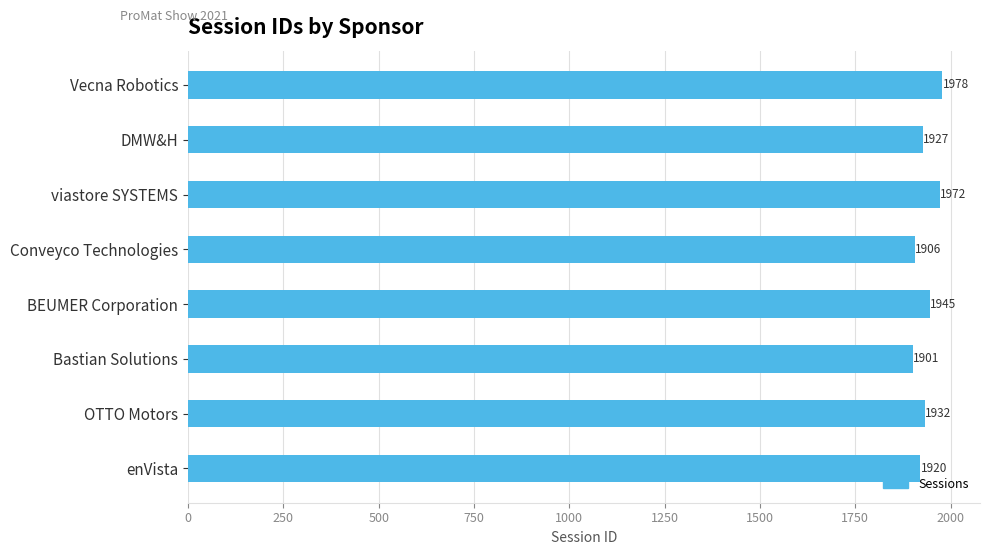

What is the label of the 1st bar from the bottom?

enVista